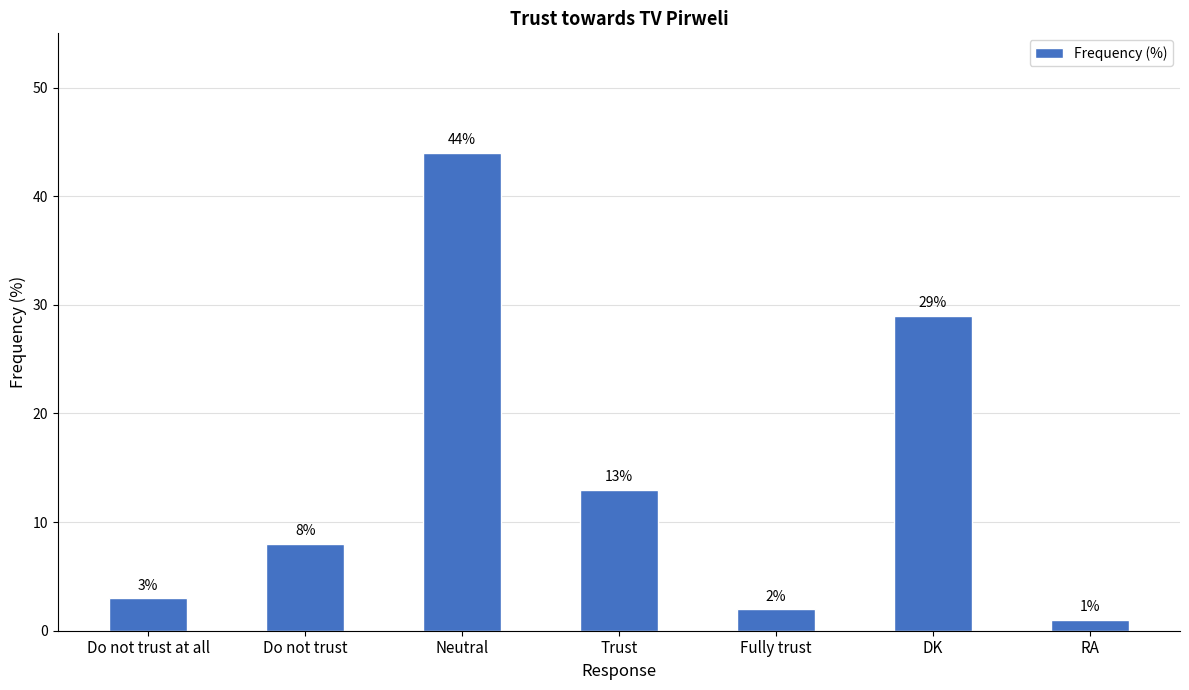

The value at Do not trust is 5. True or false?

False